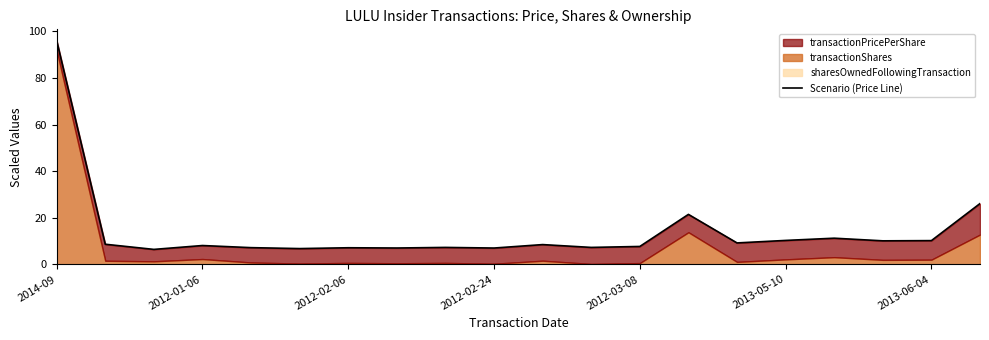

The chart shows a value of 10.2 at 2013-06-04. True or false?

True